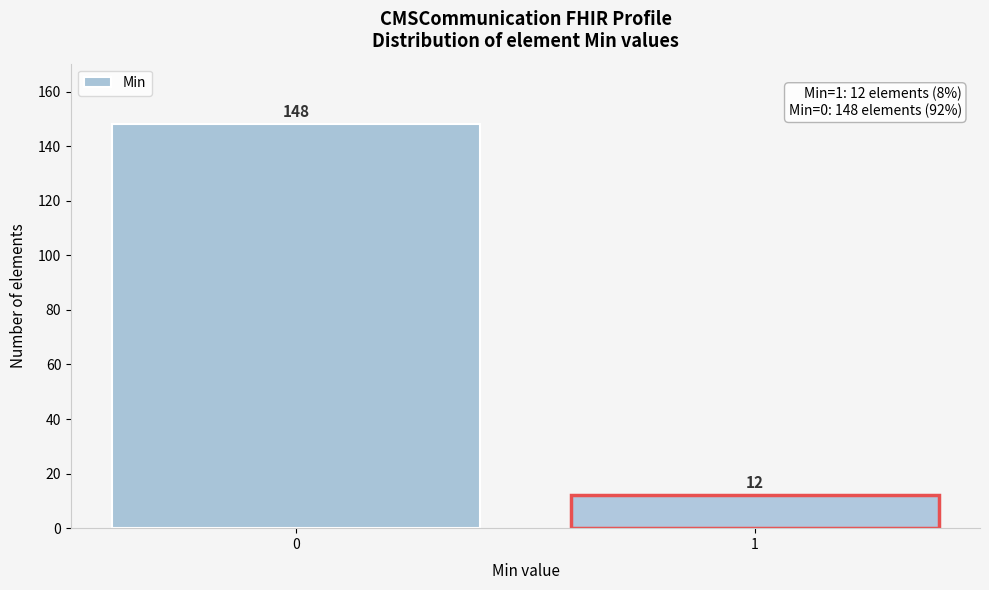

Reading left to right, extract all data points from this chart.

148	12